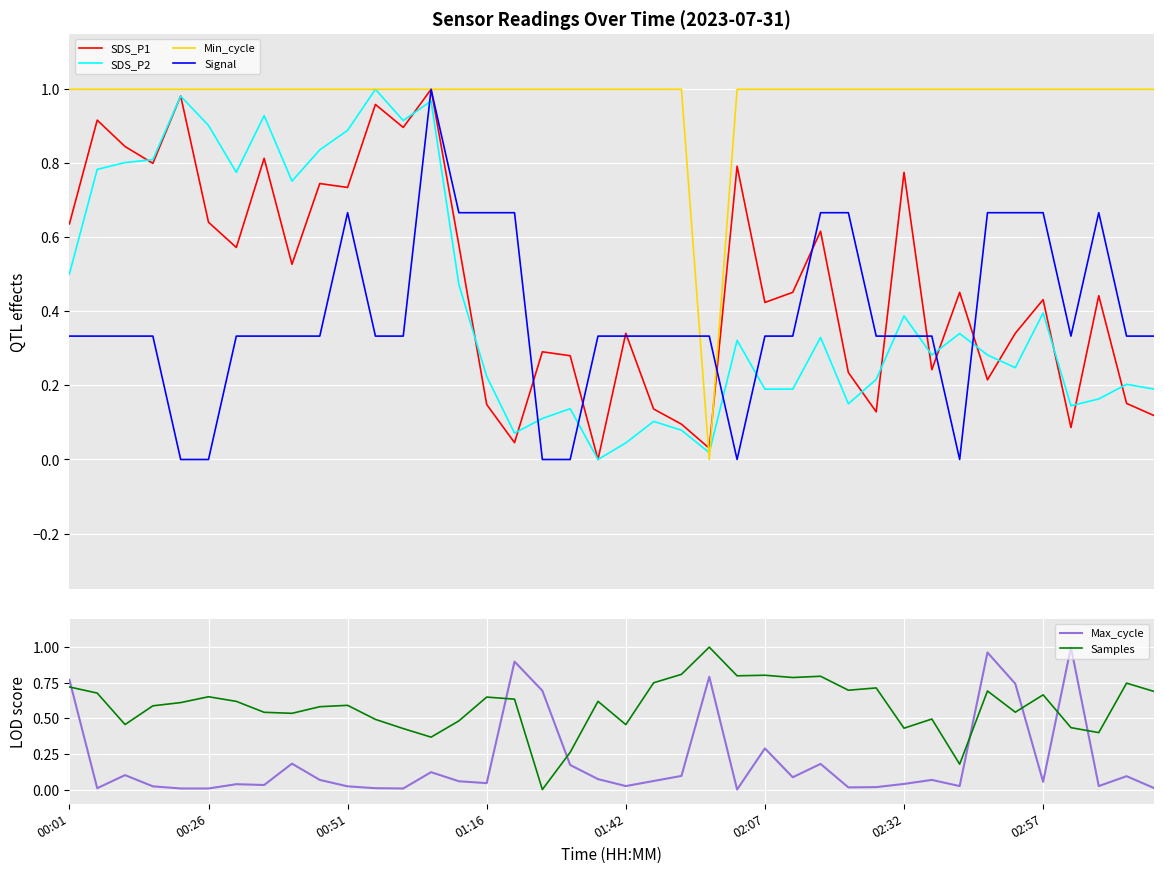

Which category has the highest value in the Samples series?

23